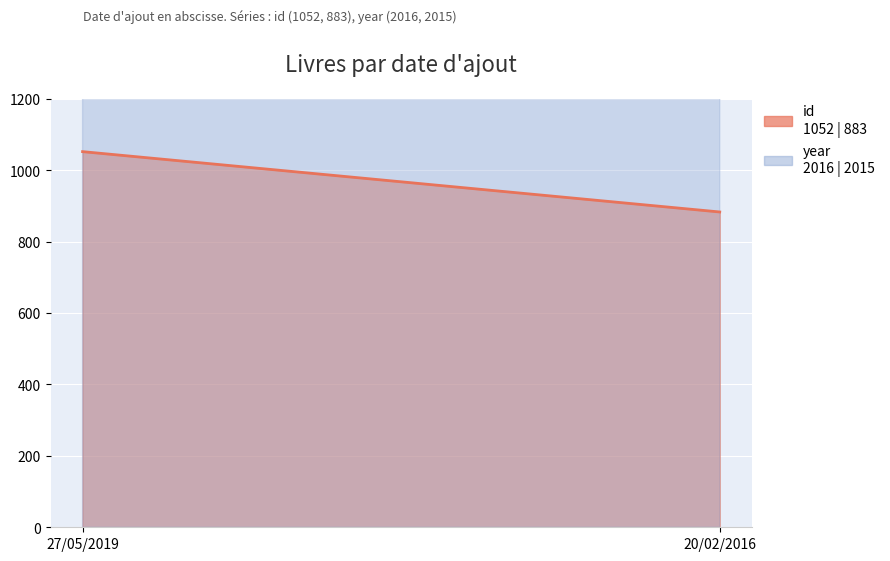

What is the sum of the id values at 20/02/2016 and 27/05/2019?

1935